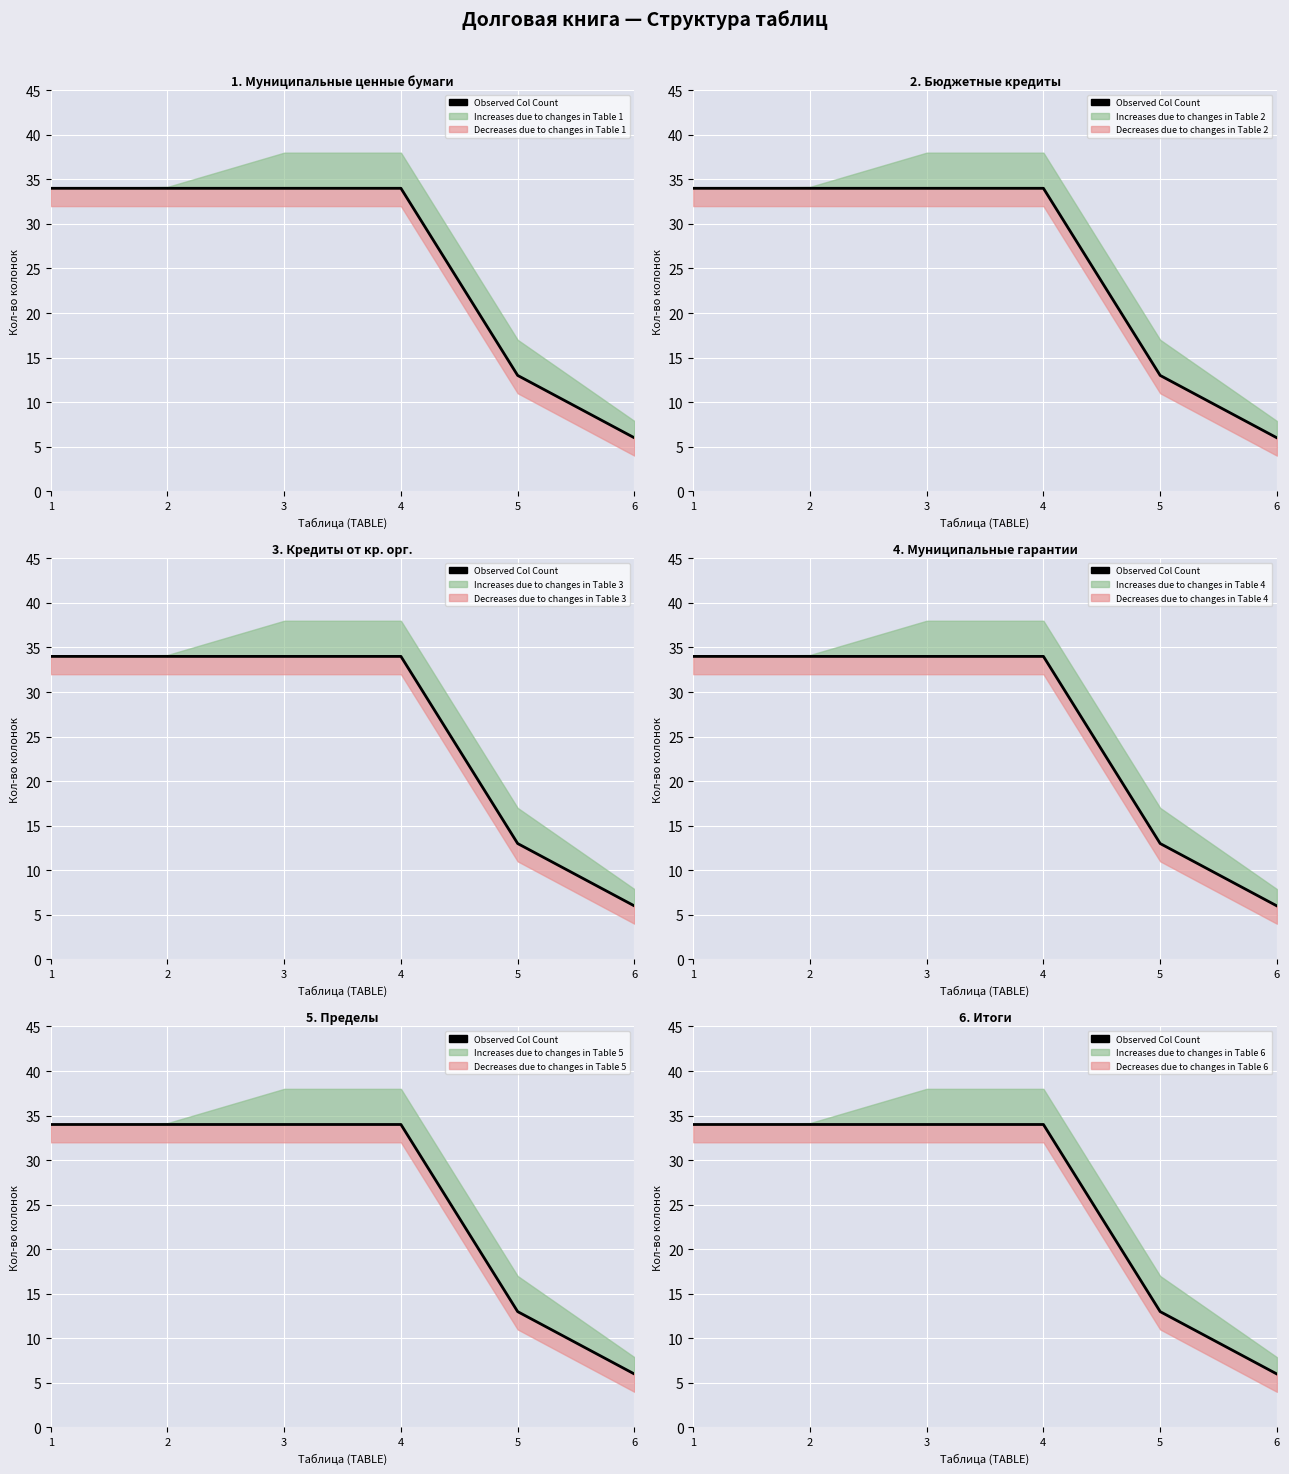

Between 6 and 1, which is larger?

1